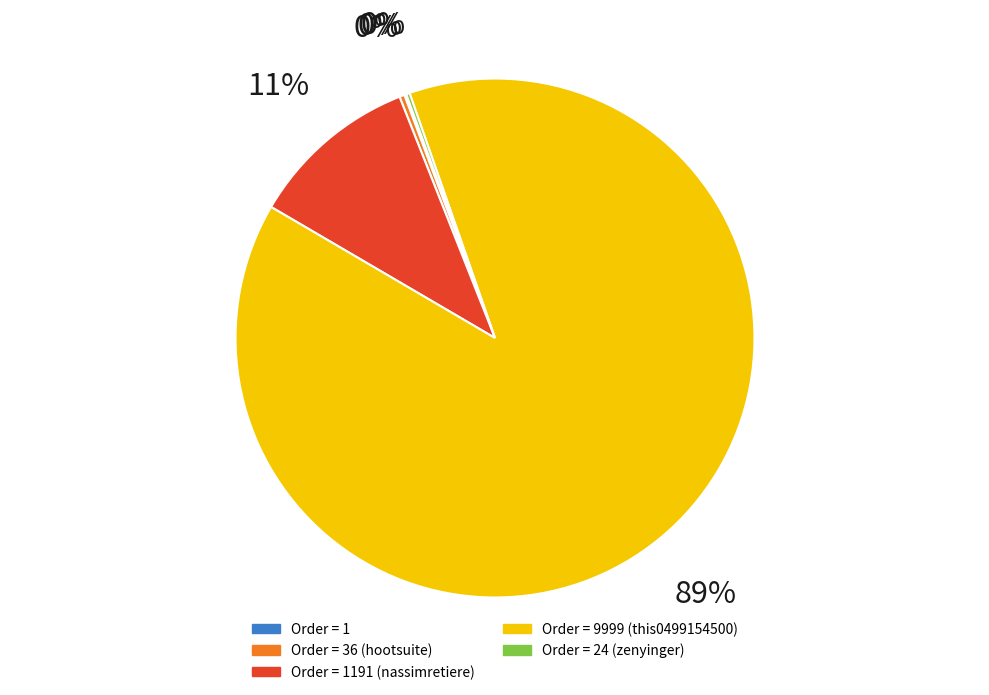

Is there a majority slice in this chart?

Yes